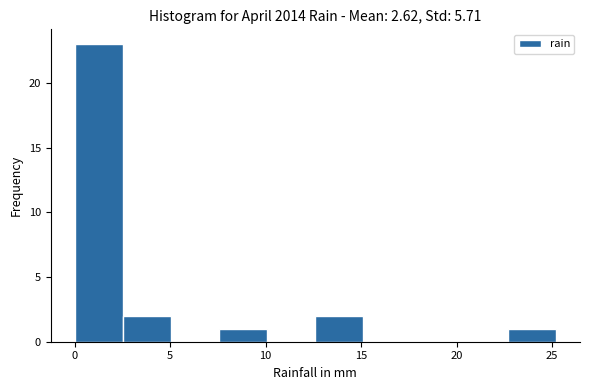

Over which range of the x-axis is the bar tallest?

0.0 to 2.5